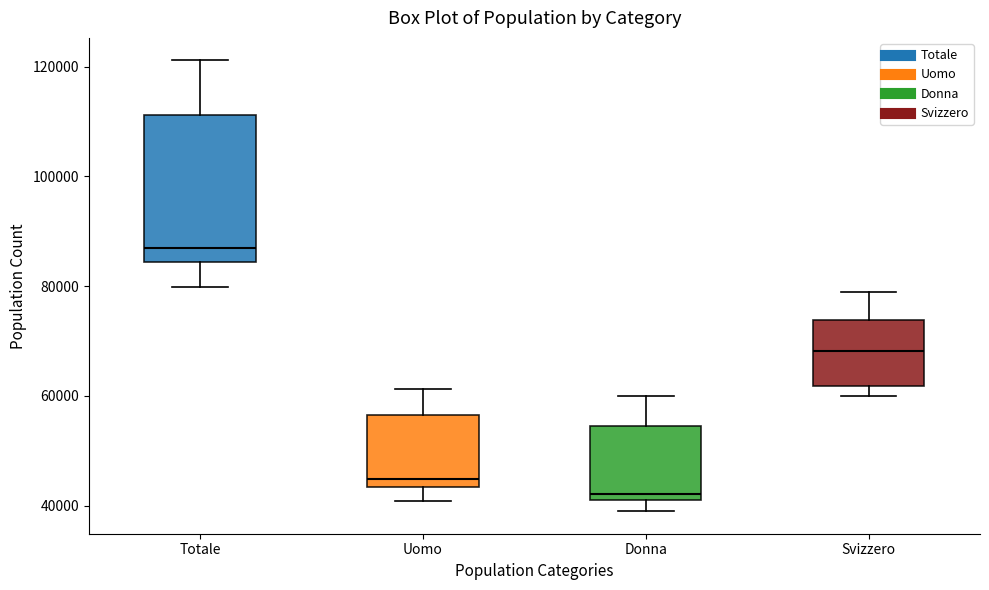

Where is the upper edge of the box for Donna on the y-axis? The values are not printed on the chart, so give them approximately, as read against the axis.

54000